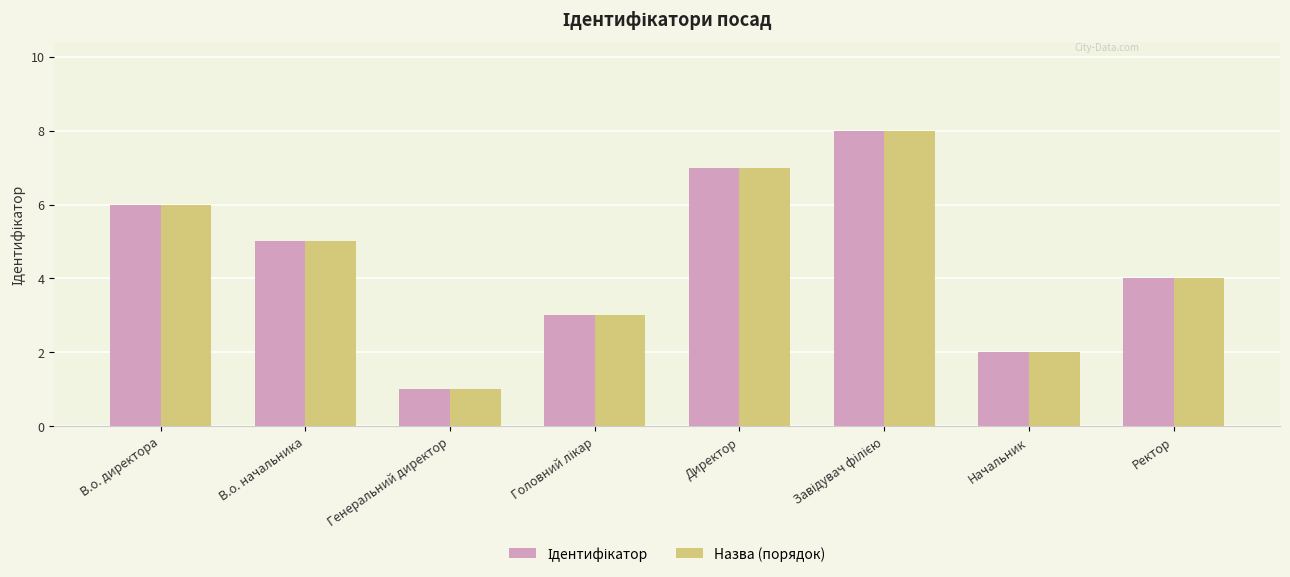

How many categories are shown in the chart?

8